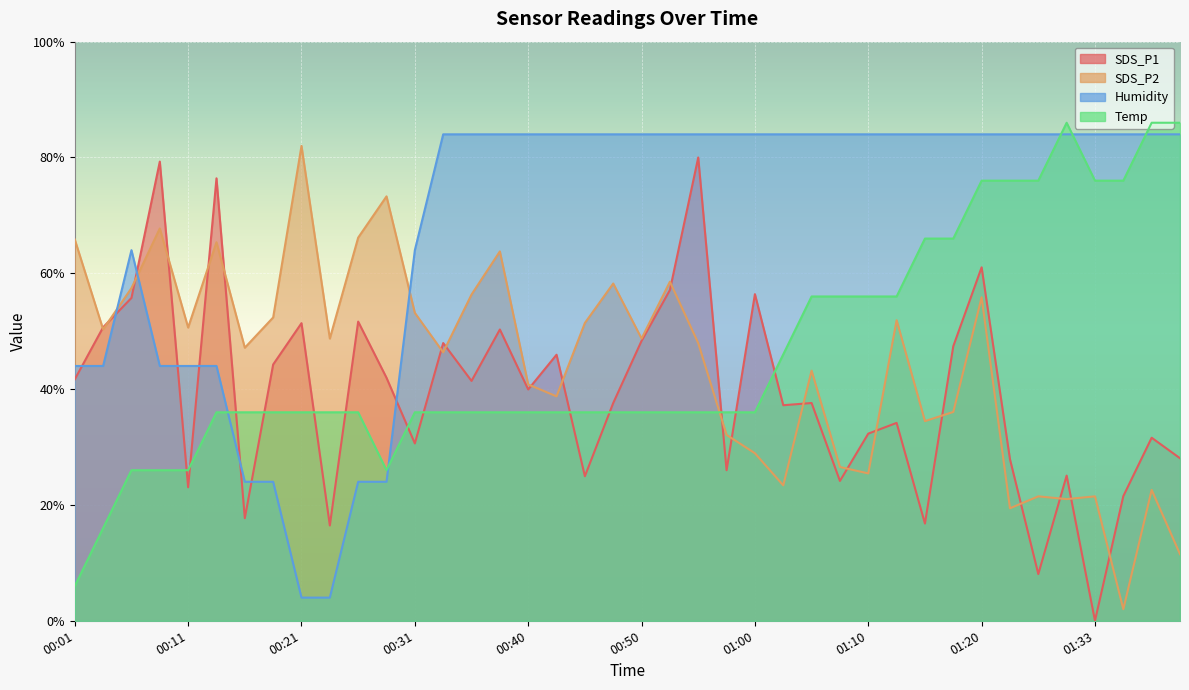

What is the difference between the highest and lowest values at 00:48?

48.0